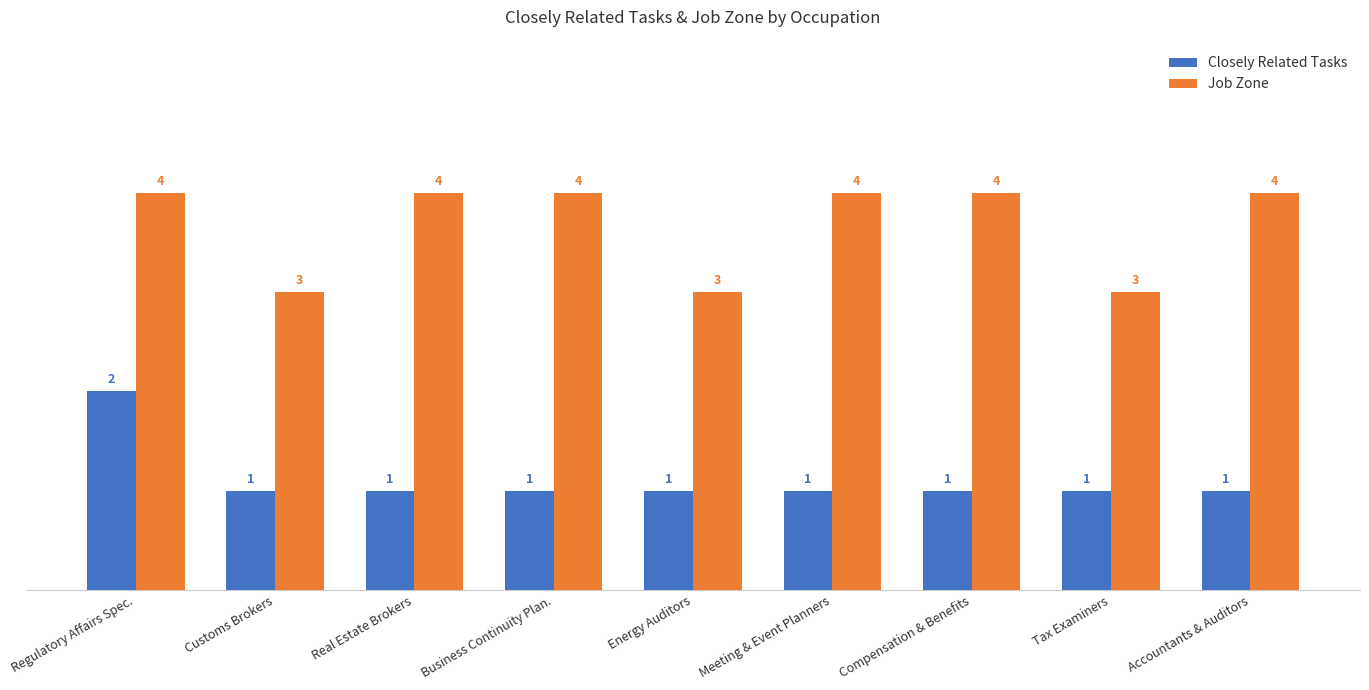

At which label does Closely Related Tasks reach its peak?

Regulatory Affairs Spec.